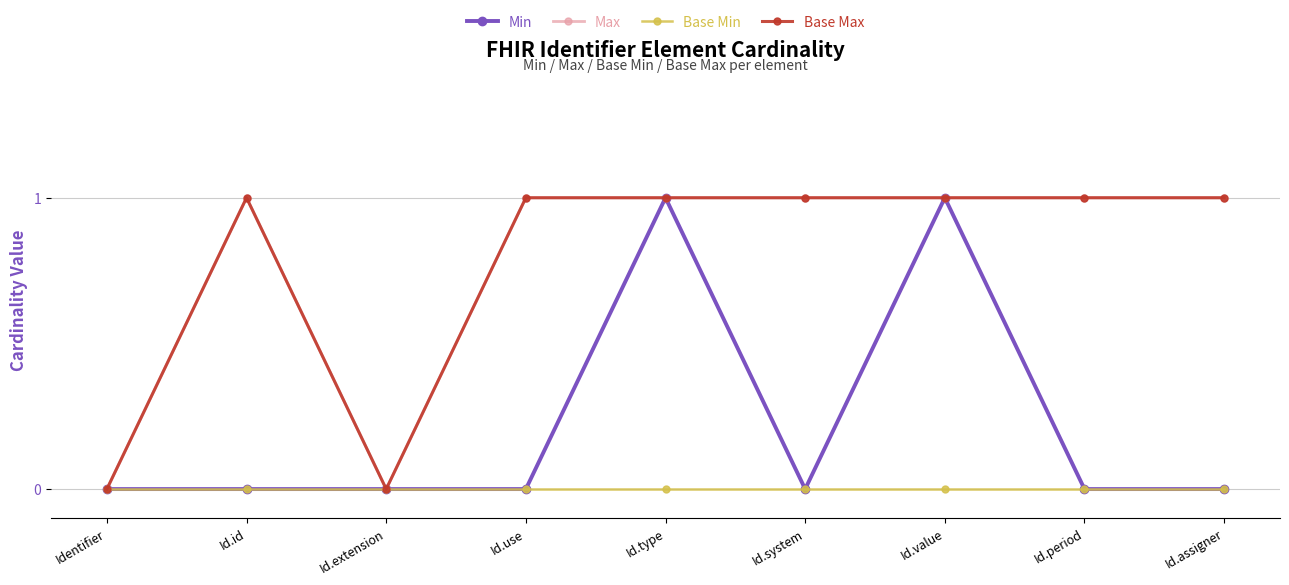

Is the value of Max at Id.assigner greater than the value of Base Max at Id.assigner?

No